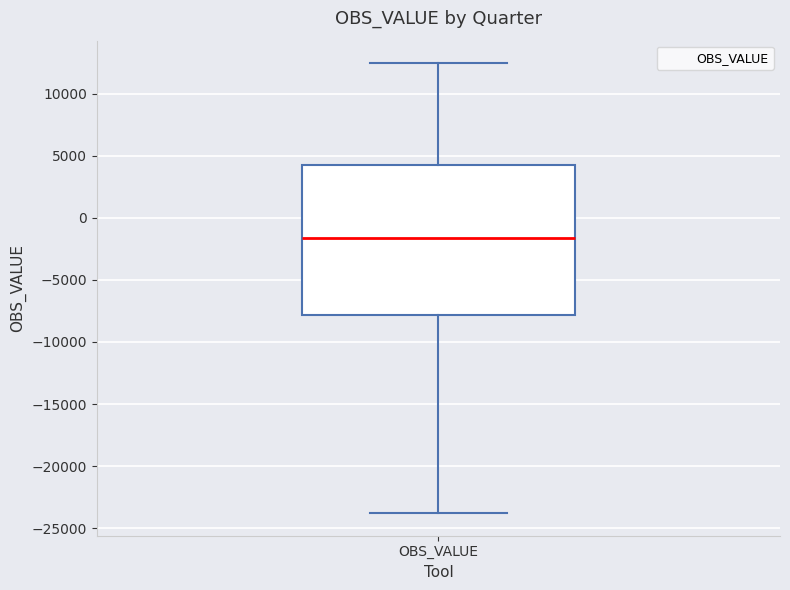

Where does the median line of the box for OBS_VALUE sit on the y-axis? The values are not printed on the chart, so give them approximately, as read against the axis.

-1500